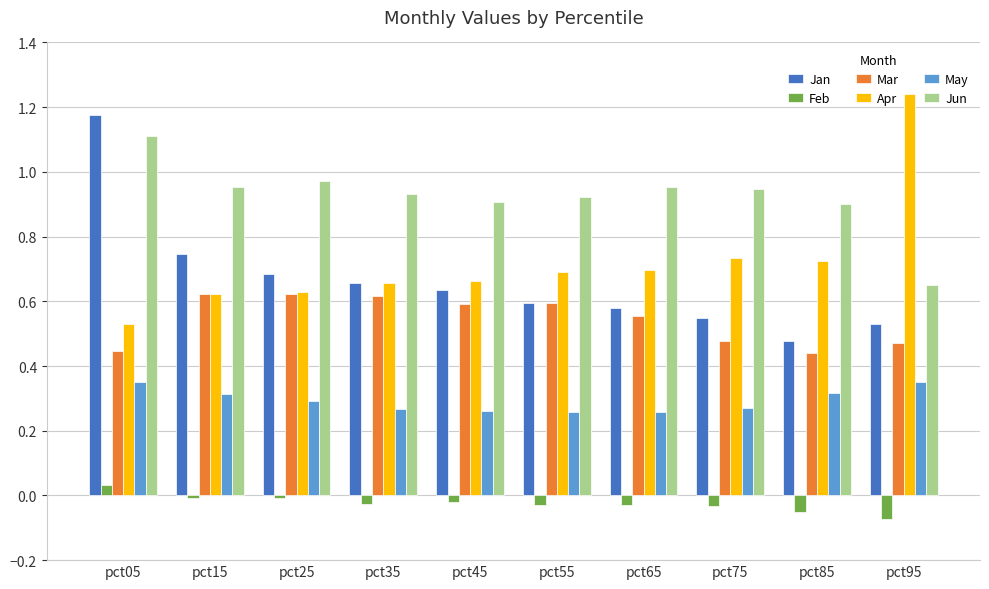

True or false: Mar has a value of 0.6 at pct65.

True